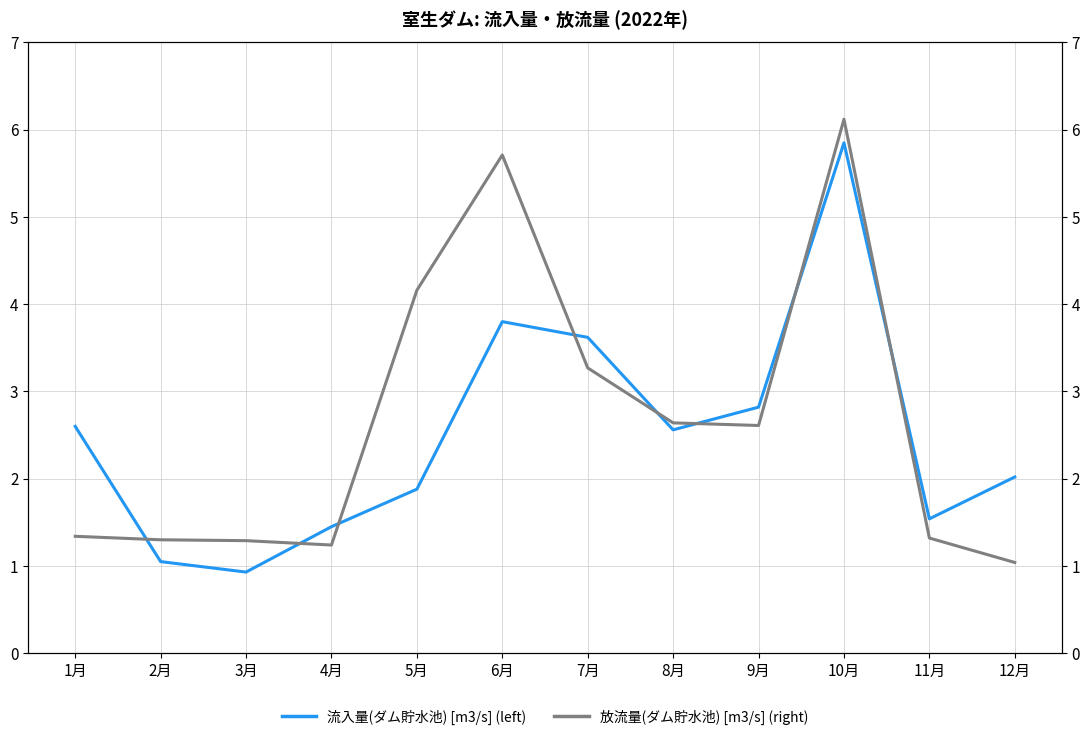

Reading left to right, what are all the values shown in this chart?

流入量(ダム貯水池) [m3/s]: 2.6	1.1	0.9	1.4	1.9	3.8	3.6	2.6	2.8	5.8	1.5	2.0
放流量(ダム貯水池) [m3/s]: 1.3	1.3	1.3	1.2	4.2	5.7	3.3	2.6	2.6	6.1	1.3	1.0